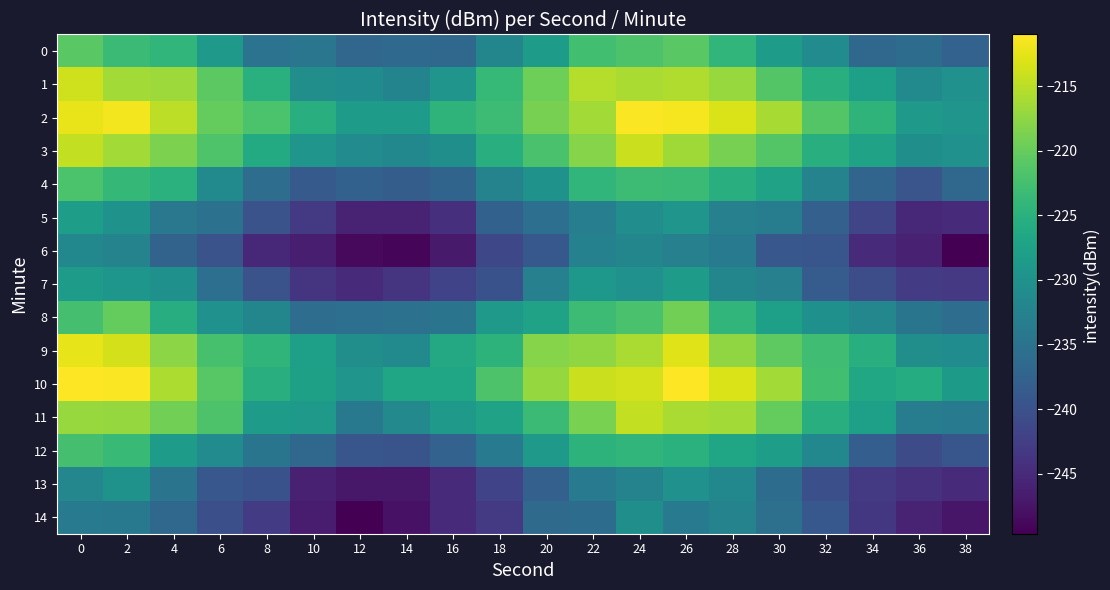

What is the minimum value shown in the chart?

-249.6